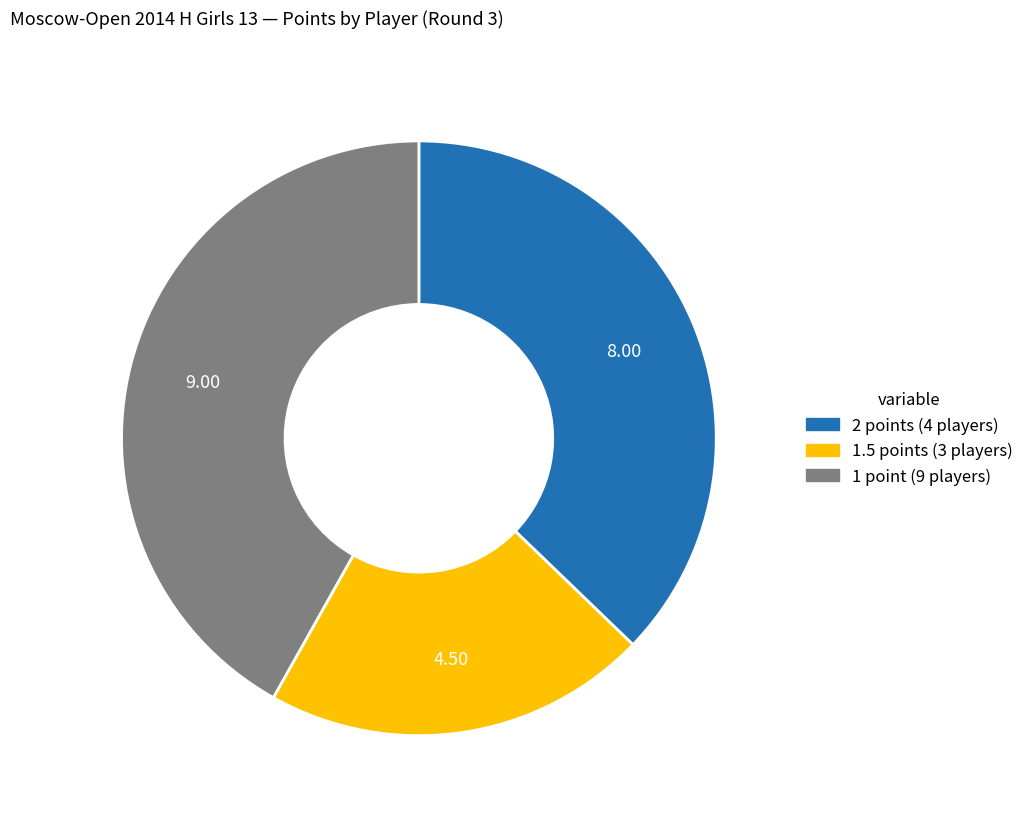

Is there any slice that represents more than half of the pie?

No